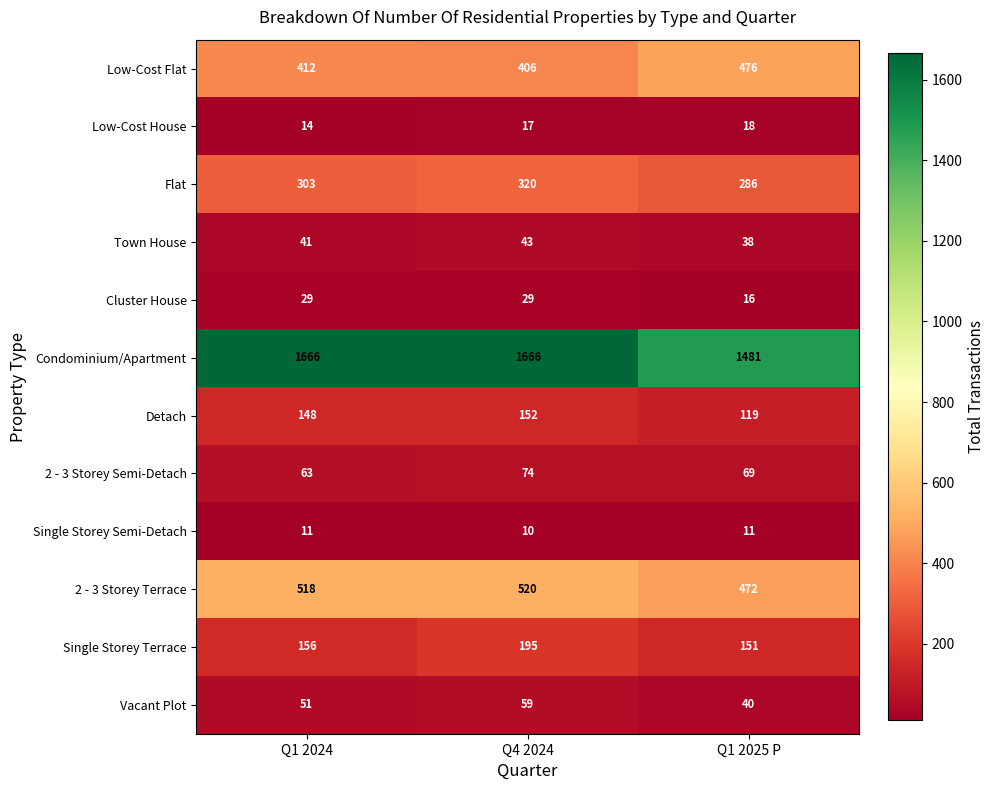

How many series are shown in this chart?

12